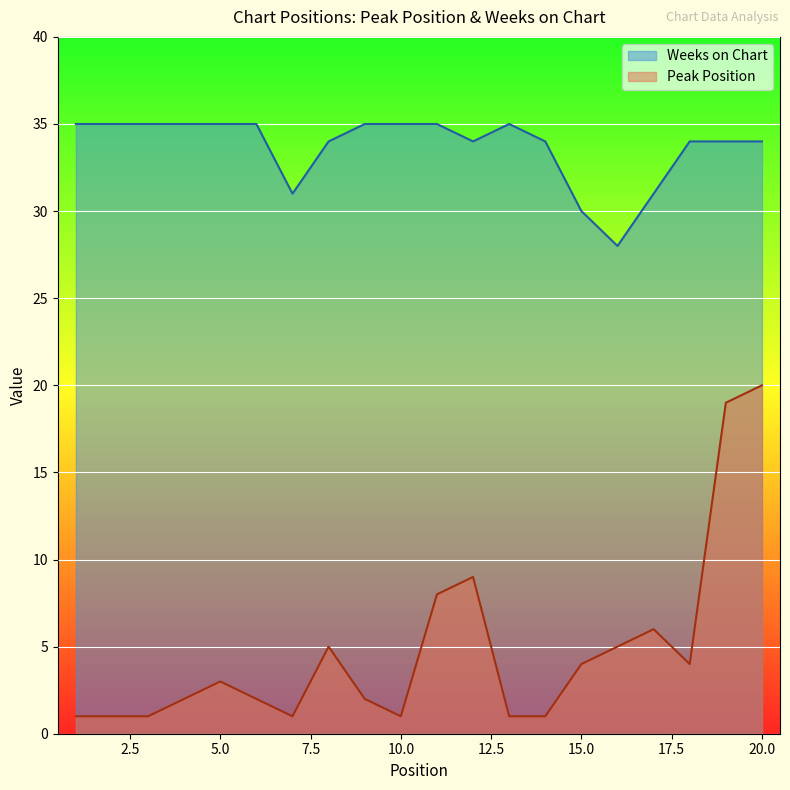

What is the average value of the Peak Position series?

5